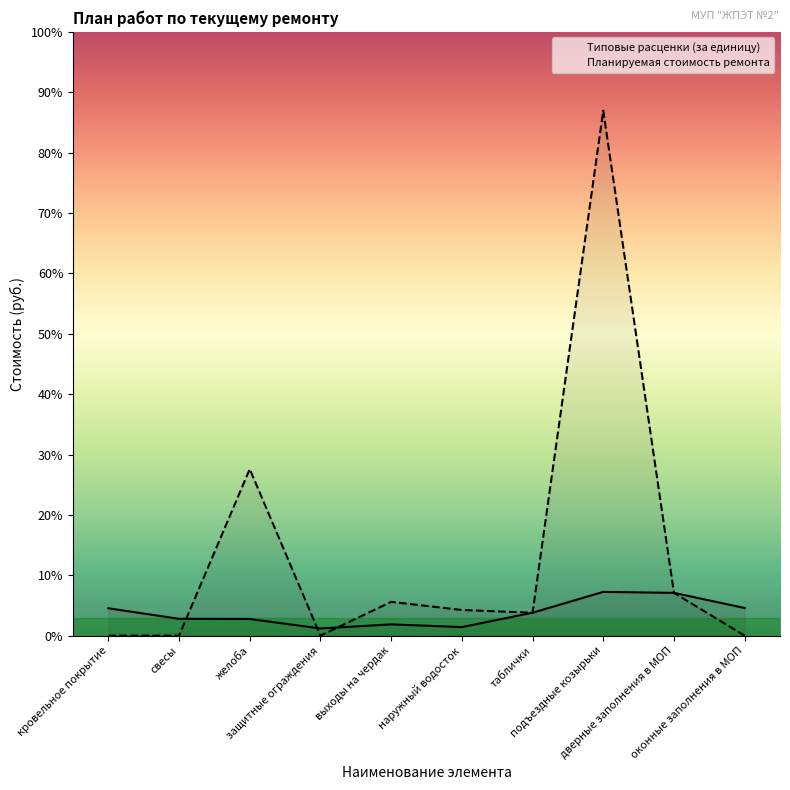

Rank the categories by Планируемая стоимость ремонта value from lowest to highest.

кровельное покрытие, свесы, защитные ограждения, оконные заполнения в МОП, таблички, наружный водосток, выходы на чердак, дверные заполнения в МОП, желоба, подъездные козырьки